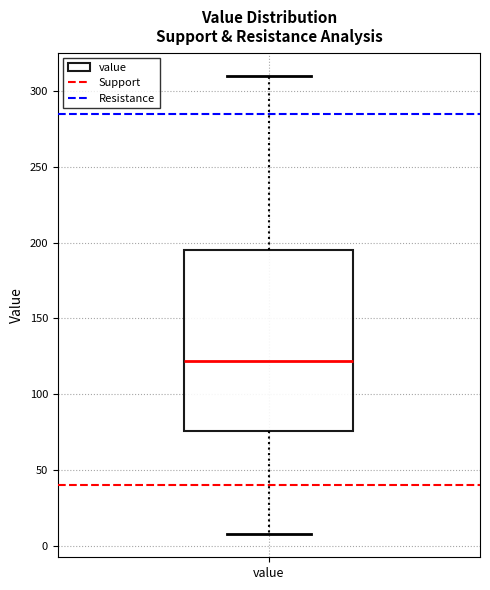

Read this box plot against the y-axis: the position of the median line, the range covered by the box, and the ends of both whiskers. The values are not printed on the chart, so give them approximately, as read against the axis.

median 120, box 75 to 195, whiskers 10 to 310